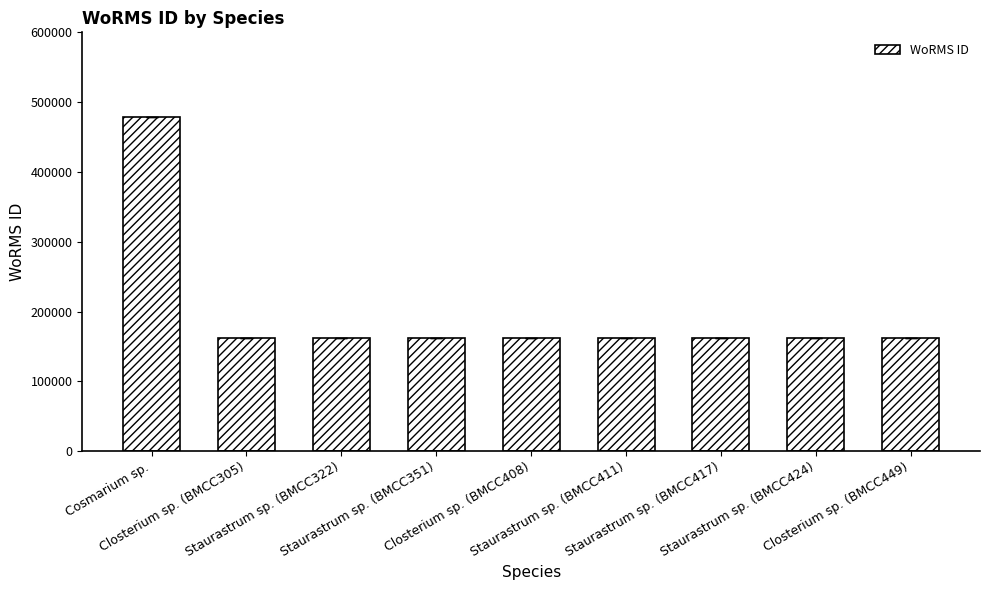

What position from the left is Closterium sp. (BMCC408)?

5